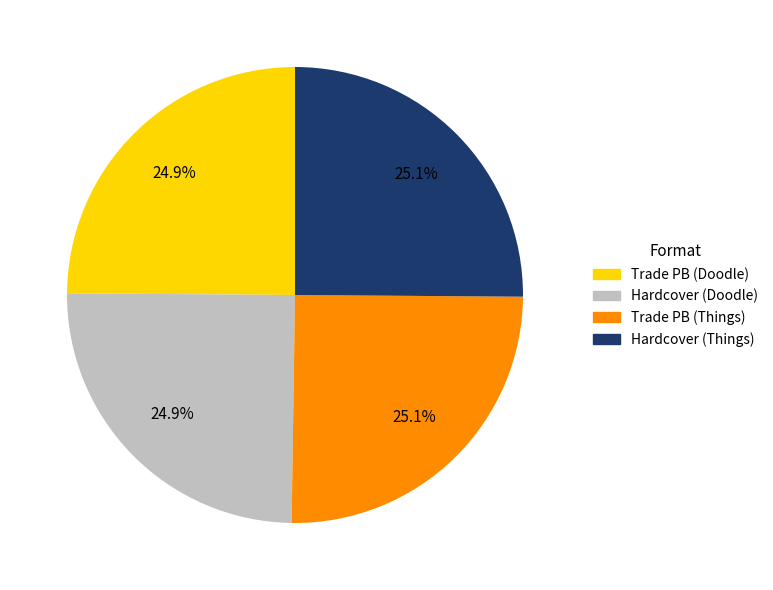

Is there any slice that represents more than half of the pie?

No